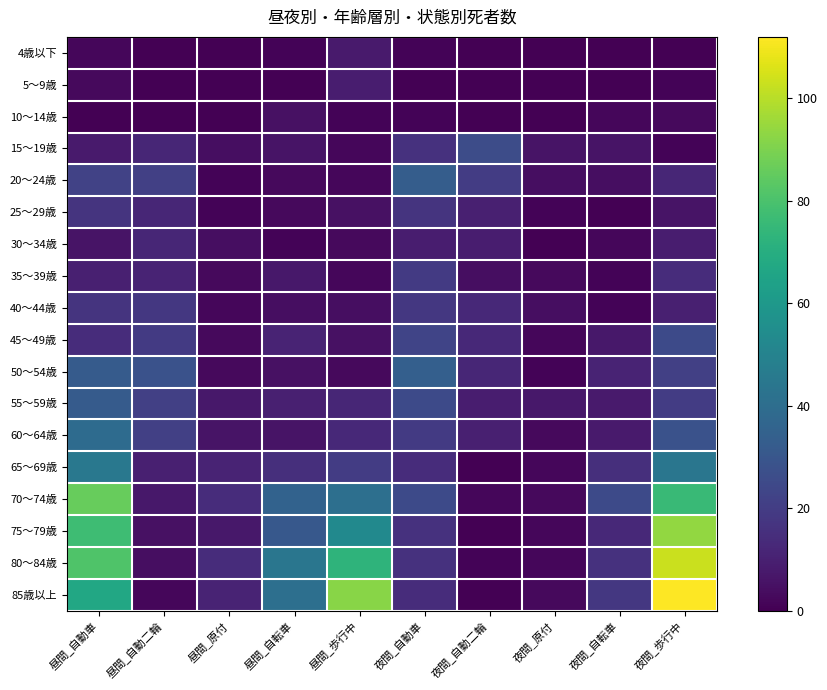

Reading left to right, transcribe all the data shown in this chart.

4歳以下: 昼間_自動車=2	昼間_自動二輪=0	昼間_原付=0	昼間_自転車=1	昼間_歩行中=8	夜間_自動車=1	夜間_自動二輪=0	夜間_原付=0	夜間_自転車=0	夜間_歩行中=0
5～9歳: 昼間_自動車=3	昼間_自動二輪=0	昼間_原付=0	昼間_自転車=0	昼間_歩行中=9	夜間_自動車=0	夜間_自動二輪=0	夜間_原付=0	夜間_自転車=0	夜間_歩行中=1
10～14歳: 昼間_自動車=0	昼間_自動二輪=0	昼間_原付=0	昼間_自転車=5	昼間_歩行中=1	夜間_自動車=1	夜間_自動二輪=0	夜間_原付=0	夜間_自転車=2	夜間_歩行中=3
15～19歳: 昼間_自動車=8	昼間_自動二輪=12	昼間_原付=4	昼間_自転車=6	昼間_歩行中=2	夜間_自動車=16	夜間_自動二輪=26	夜間_原付=6	夜間_自転車=6	夜間_歩行中=1
20～24歳: 昼間_自動車=22	昼間_自動二輪=21	昼間_原付=1	昼間_自転車=3	昼間_歩行中=2	夜間_自動車=33	夜間_自動二輪=20	夜間_原付=4	夜間_自転車=4	夜間_歩行中=12
25～29歳: 昼間_自動車=17	昼間_自動二輪=12	昼間_原付=1	昼間_自転車=3	昼間_歩行中=5	夜間_自動車=17	夜間_自動二輪=10	夜間_原付=1	夜間_自転車=0	夜間_歩行中=6
30～34歳: 昼間_自動車=6	昼間_自動二輪=12	昼間_原付=4	昼間_自転車=1	昼間_歩行中=3	夜間_自動車=9	夜間_自動二輪=9	夜間_原付=0	夜間_自転車=2	夜間_歩行中=9
35～39歳: 昼間_自動車=10	昼間_自動二輪=11	昼間_原付=3	昼間_自転車=7	昼間_歩行中=2	夜間_自動車=19	夜間_自動二輪=4	夜間_原付=3	夜間_自転車=1	夜間_歩行中=14
40～44歳: 昼間_自動車=17	昼間_自動二輪=18	昼間_原付=2	昼間_自転車=4	昼間_歩行中=4	夜間_自動車=18	夜間_自動二輪=13	夜間_原付=4	夜間_自転車=1	夜間_歩行中=10
45～49歳: 昼間_自動車=14	昼間_自動二輪=19	昼間_原付=3	昼間_自転車=11	昼間_歩行中=5	夜間_自動車=23	夜間_自動二輪=13	夜間_原付=2	夜間_自転車=7	夜間_歩行中=25
50～54歳: 昼間_自動車=32	昼間_自動二輪=28	昼間_原付=3	昼間_自転車=5	昼間_歩行中=3	夜間_自動車=34	夜間_自動二輪=12	夜間_原付=1	夜間_自転車=11	夜間_歩行中=21
55～59歳: 昼間_自動車=32	昼間_自動二輪=21	昼間_原付=7	昼間_自転車=10	昼間_歩行中=12	夜間_自動車=25	夜間_自動二輪=9	夜間_原付=7	夜間_自転車=8	夜間_歩行中=20
60～64歳: 昼間_自動車=39	昼間_自動二輪=21	昼間_原付=6	昼間_自転車=6	昼間_歩行中=13	夜間_自動車=19	夜間_自動二輪=10	夜間_原付=3	夜間_自転車=8	夜間_歩行中=28
65～69歳: 昼間_自動車=45	昼間_自動二輪=10	昼間_原付=11	昼間_自転車=15	昼間_歩行中=20	夜間_自動車=14	夜間_自動二輪=0	夜間_原付=2	夜間_自転車=15	夜間_歩行中=44
70～74歳: 昼間_自動車=86	昼間_自動二輪=7	昼間_原付=14	昼間_自転車=35	昼間_歩行中=41	夜間_自動車=25	夜間_自動二輪=2	夜間_原付=3	夜間_自転車=25	夜間_歩行中=76
75～79歳: 昼間_自動車=77	昼間_自動二輪=5	昼間_原付=7	昼間_自転車=31	昼間_歩行中=53	夜間_自動車=16	夜間_自動二輪=0	夜間_原付=2	夜間_自転車=13	夜間_歩行中=94
80～84歳: 昼間_自動車=81	昼間_自動二輪=4	昼間_原付=14	昼間_自転車=44	昼間_歩行中=73	夜間_自動車=16	夜間_自動二輪=1	夜間_原付=2	夜間_自転車=16	夜間_歩行中=103
85歳以上: 昼間_自動車=67	昼間_自動二輪=2	昼間_原付=11	昼間_自転車=41	昼間_歩行中=92	夜間_自動車=14	夜間_自動二輪=0	夜間_原付=3	夜間_自転車=18	夜間_歩行中=112